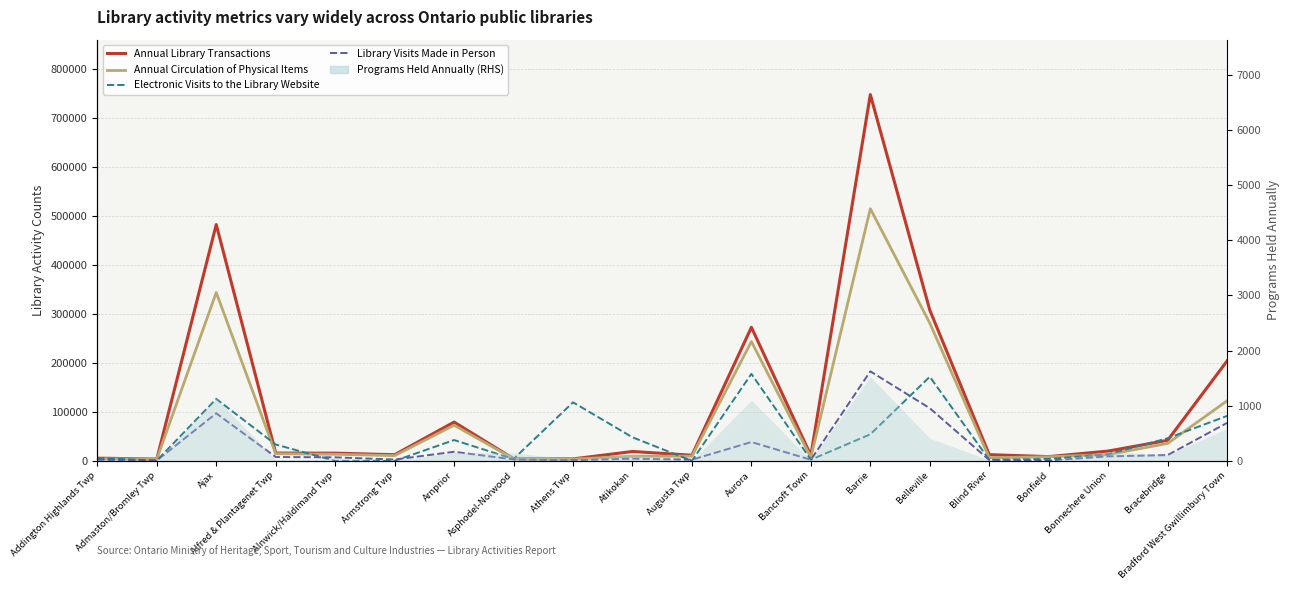

What is the highest value of the Annual Library Transactions series?

748383